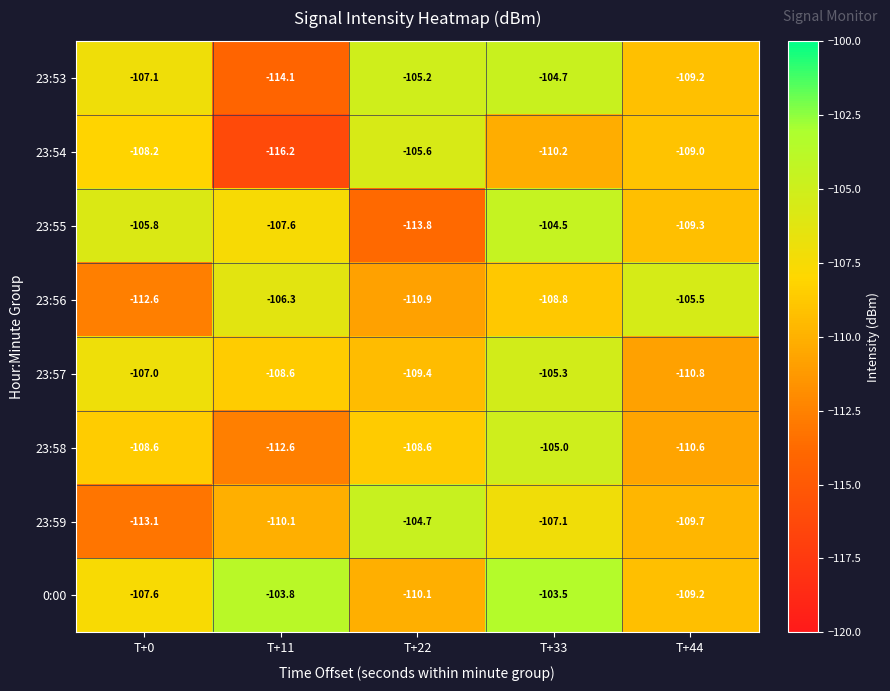

Which category has the highest value across all series?

T+33